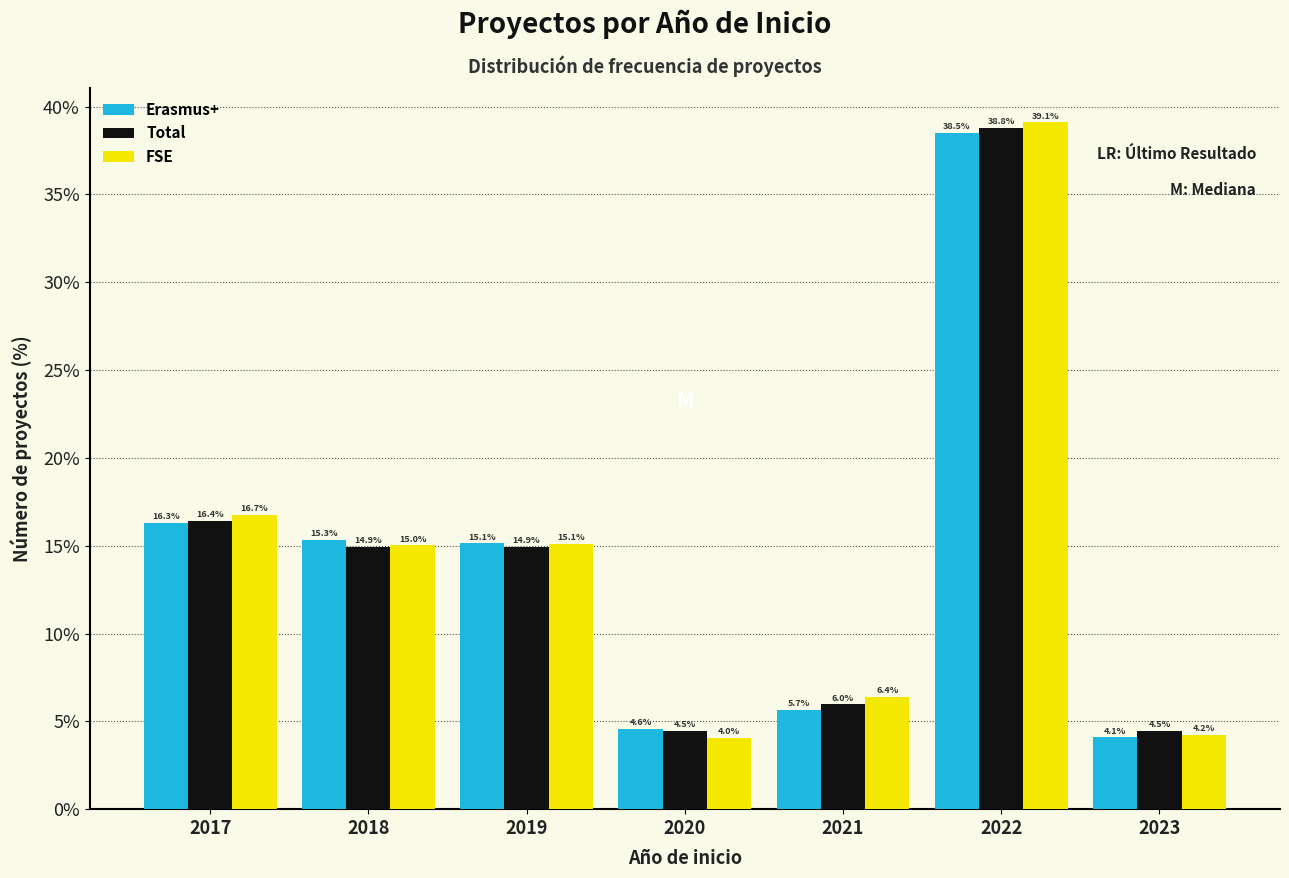

Reading left to right, what are all the values shown in this chart?

Erasmus+: 2017=16.3	2018=15.3	2019=15.1	2020=4.6	2021=5.7	2022=38.5	2023=4.1
Total: 2017=16.4	2018=14.9	2019=14.9	2020=4.5	2021=6.0	2022=38.8	2023=4.5
FSE: 2017=16.7	2018=15.0	2019=15.1	2020=4.0	2021=6.4	2022=39.1	2023=4.2